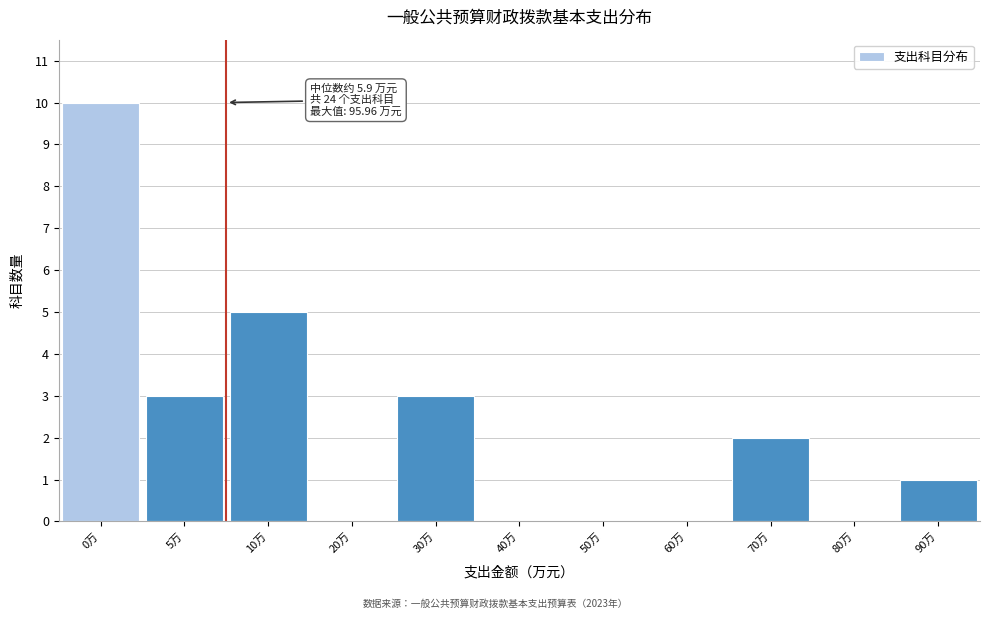

Reading left to right, what are all the values shown in this chart?

0万=10	5万=3	10万=5	20万=0	30万=3	40万=0	50万=0	60万=0	70万=2	80万=0	90万=1